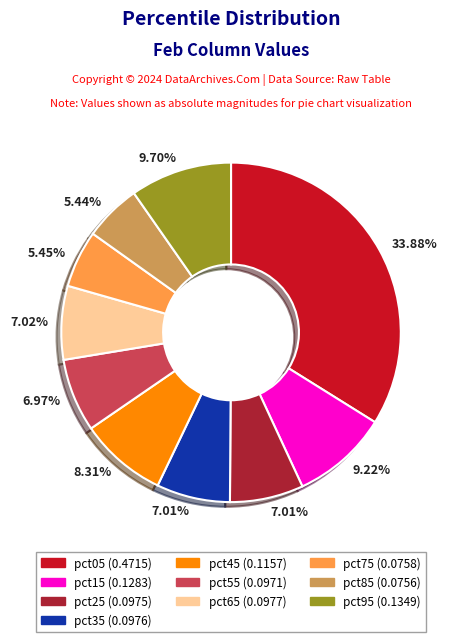

Does any single category account for the majority?

No